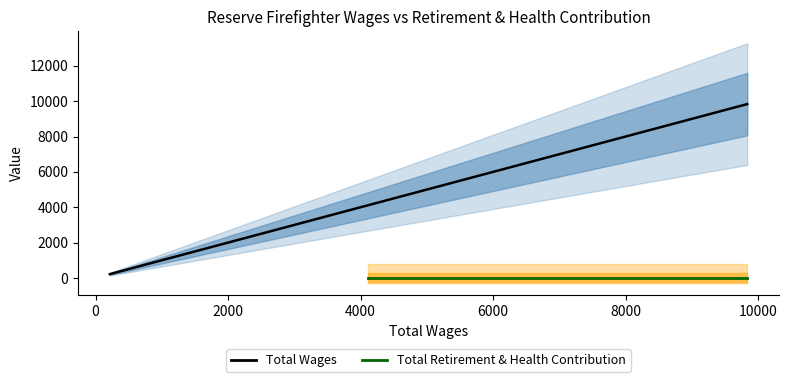

How many values in the Total Wages series are below 3528?

5